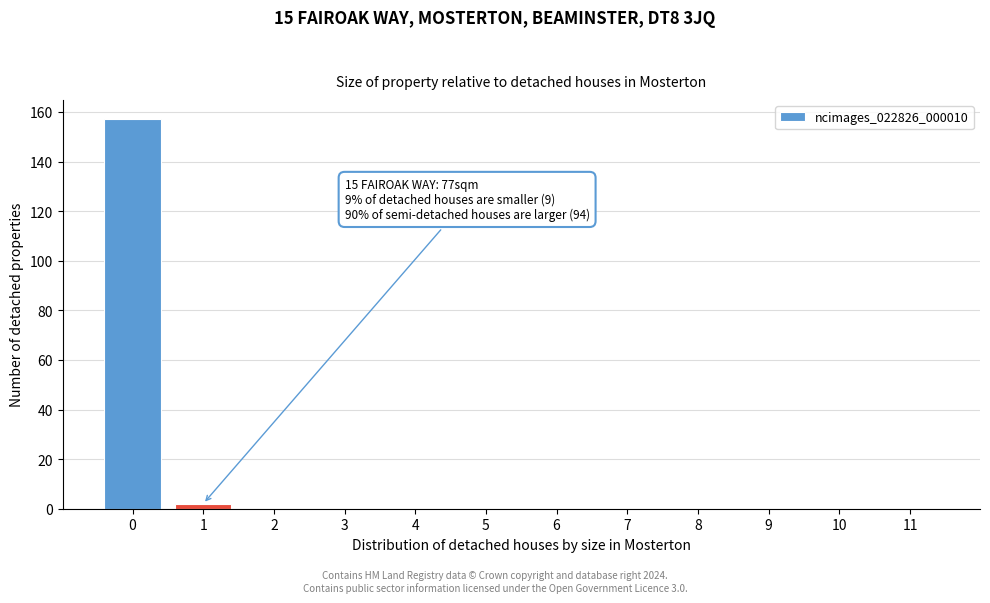

Reading right to left, list all the values displayed in this chart.

11=0	10=0	9=0	8=0	7=0	6=0	5=0	4=0	3=0	2=0	1=2	0=157